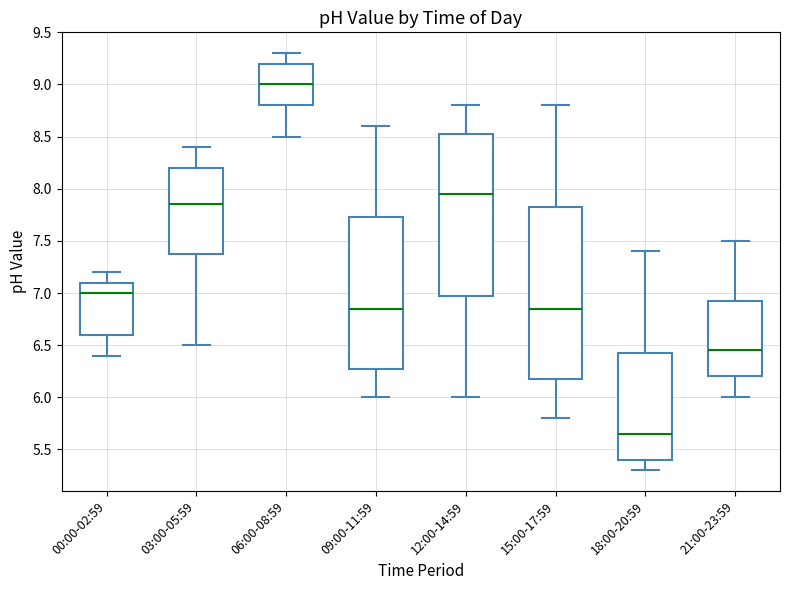

Comparing the boxes themselves (not the whiskers), which one is the tallest?

15:00-17:59